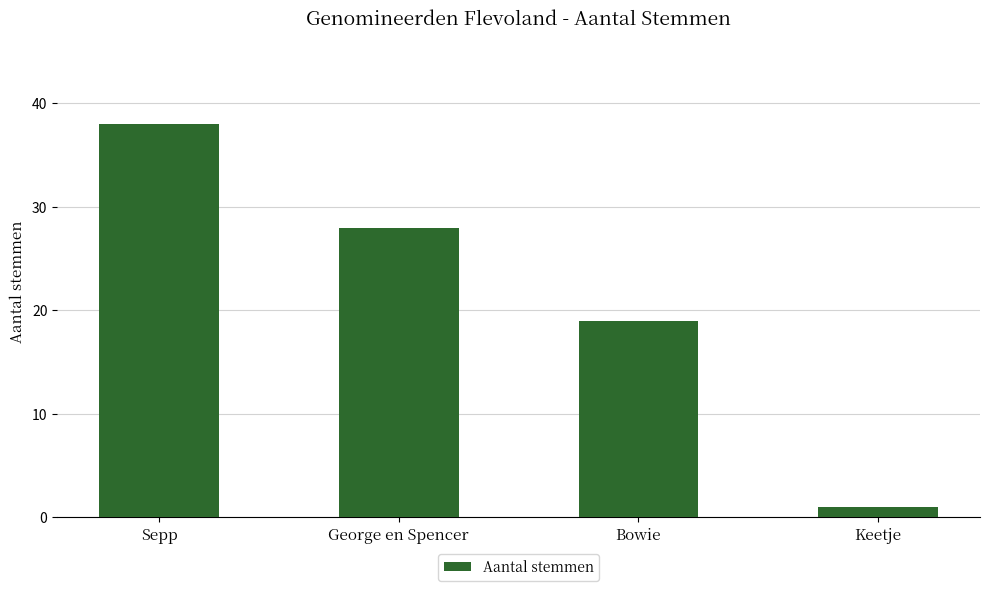

Reading left to right, transcribe all the data shown in this chart.

Sepp=38	George en Spencer=28	Bowie=19	Keetje=1